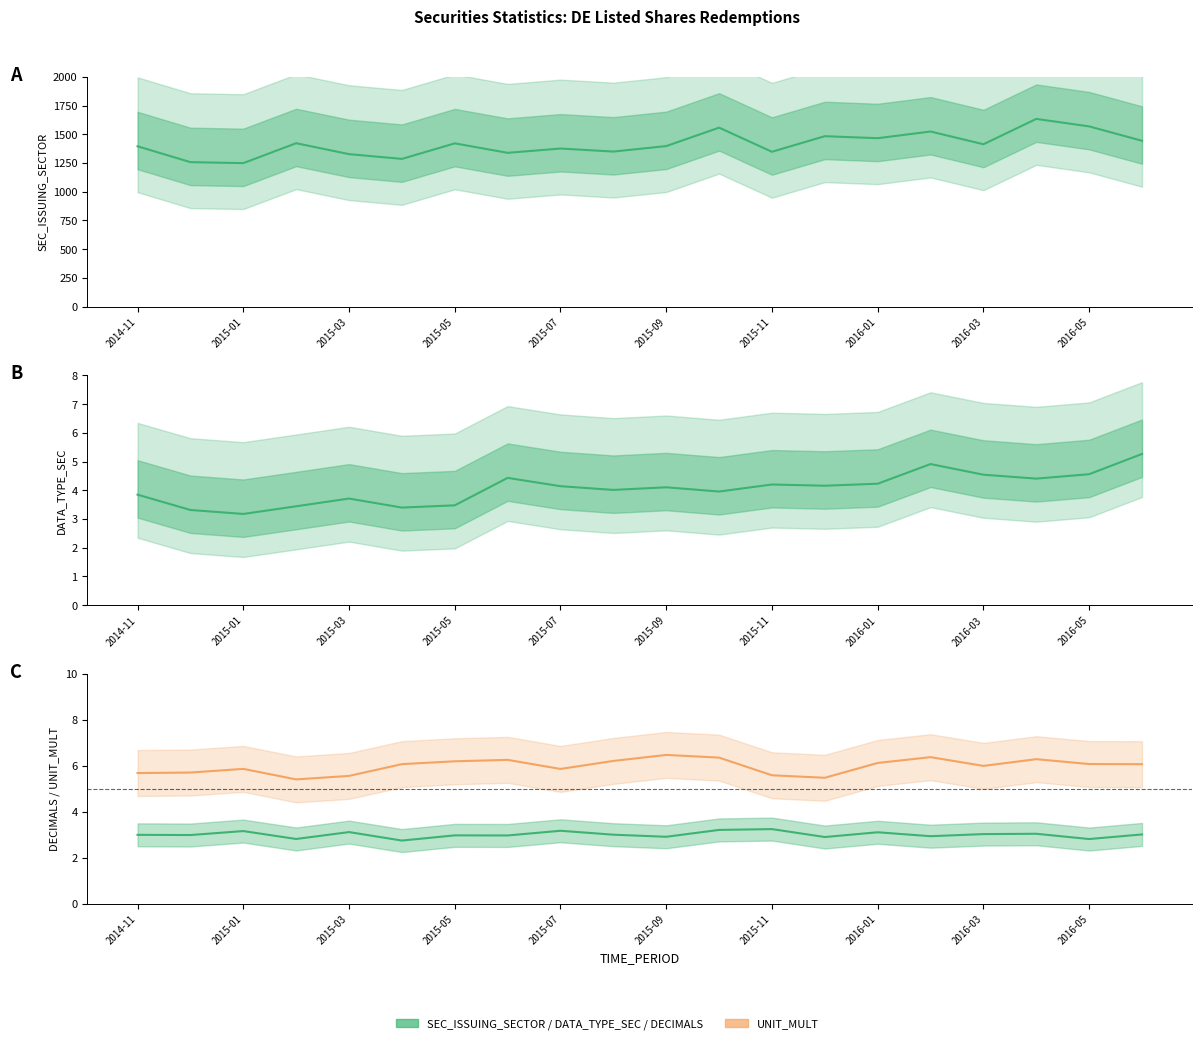

Is the value of DATA_TYPE_SEC at 19 greater than the value of DECIMALS at 19?

Yes